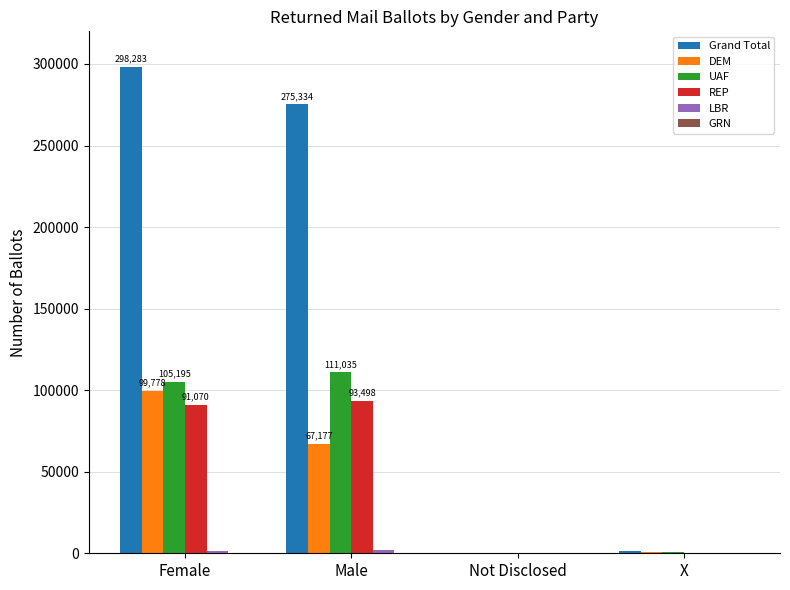

At which category is the sum across all series the highest?

Female